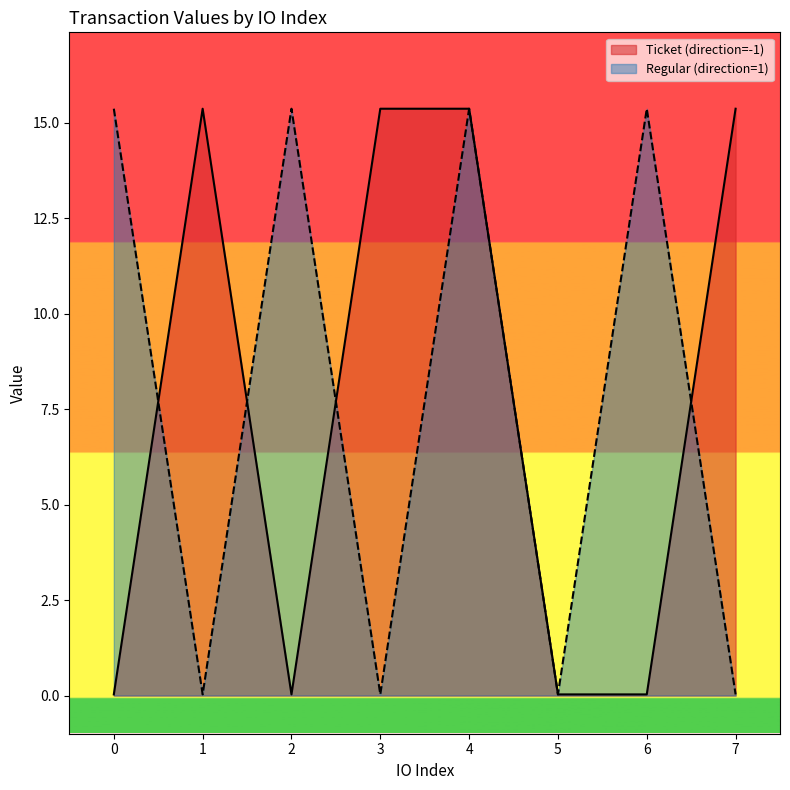

True or false: Ticket (direction=-1) has a value of 15.4 at 3.

True